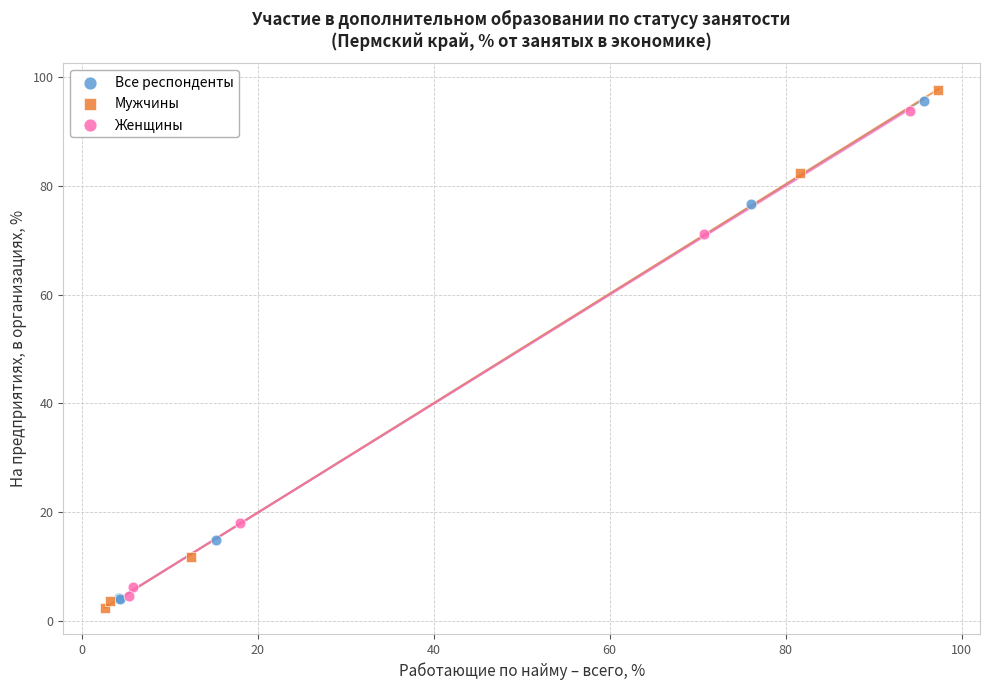

Which series reaches the maximum Y coordinate?

Мужчины